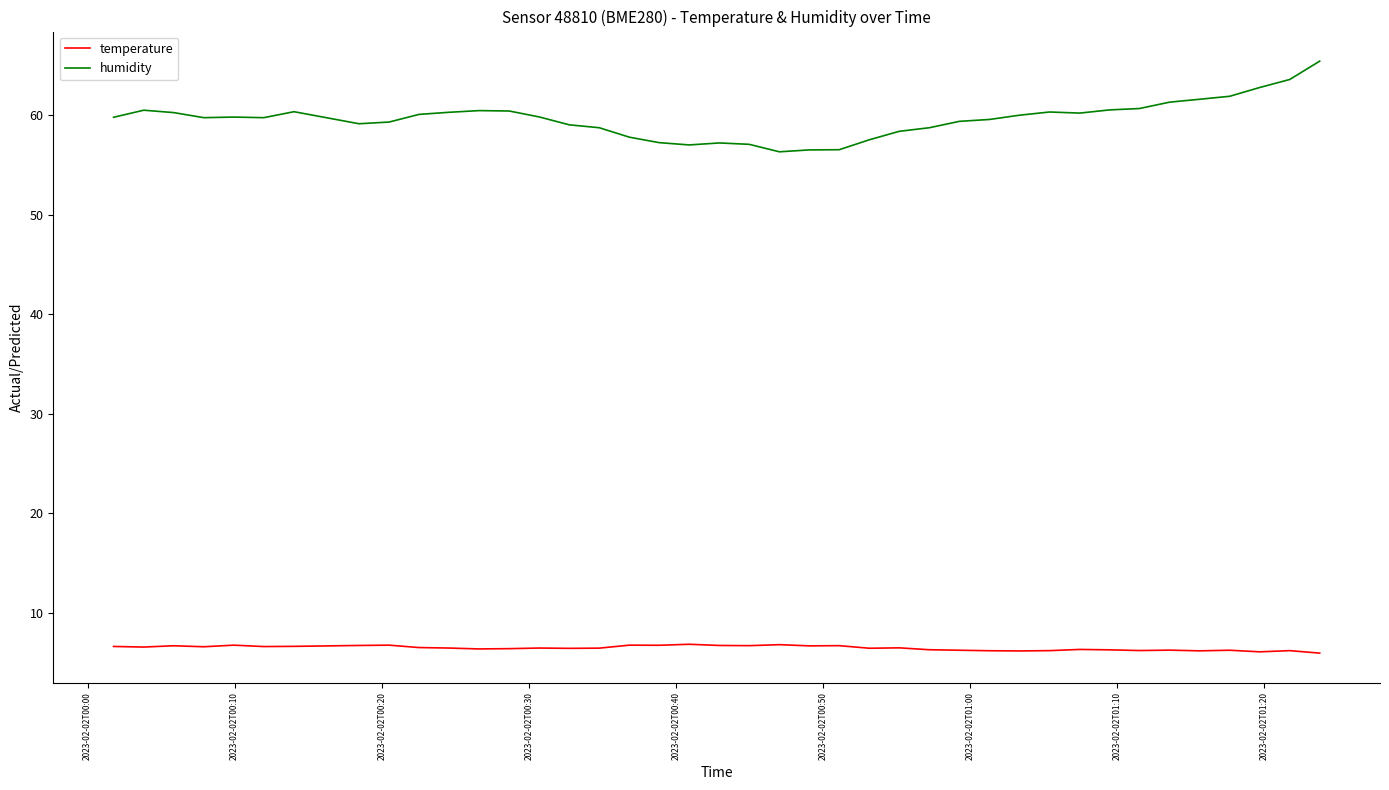

What is the difference between the maximum and minimum values in the humidity series?

9.1